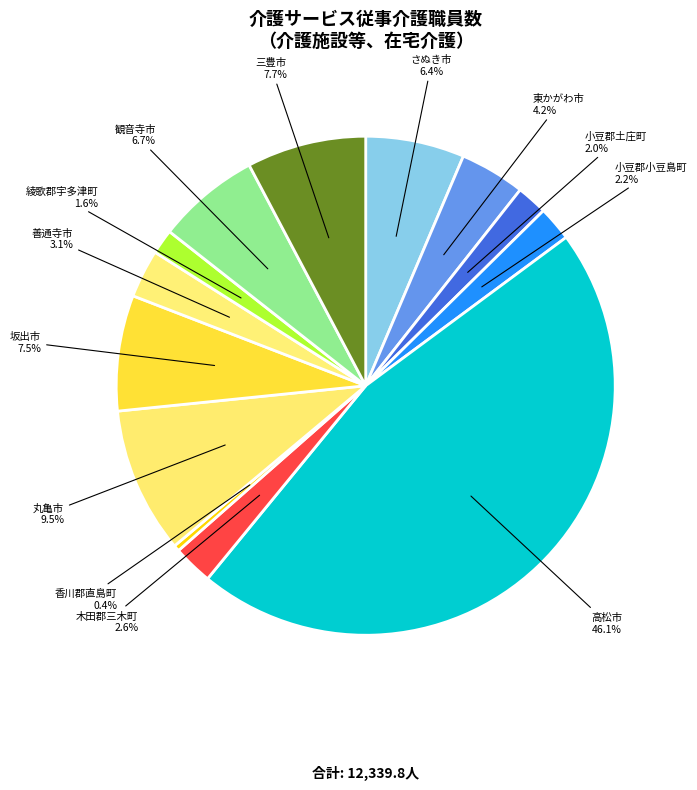

Count the number of slices in the pie.

13